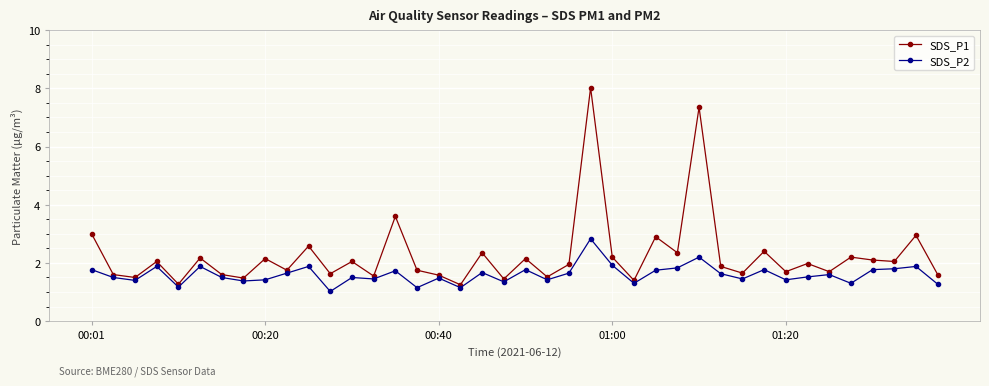

How many lines are shown in the chart?

2